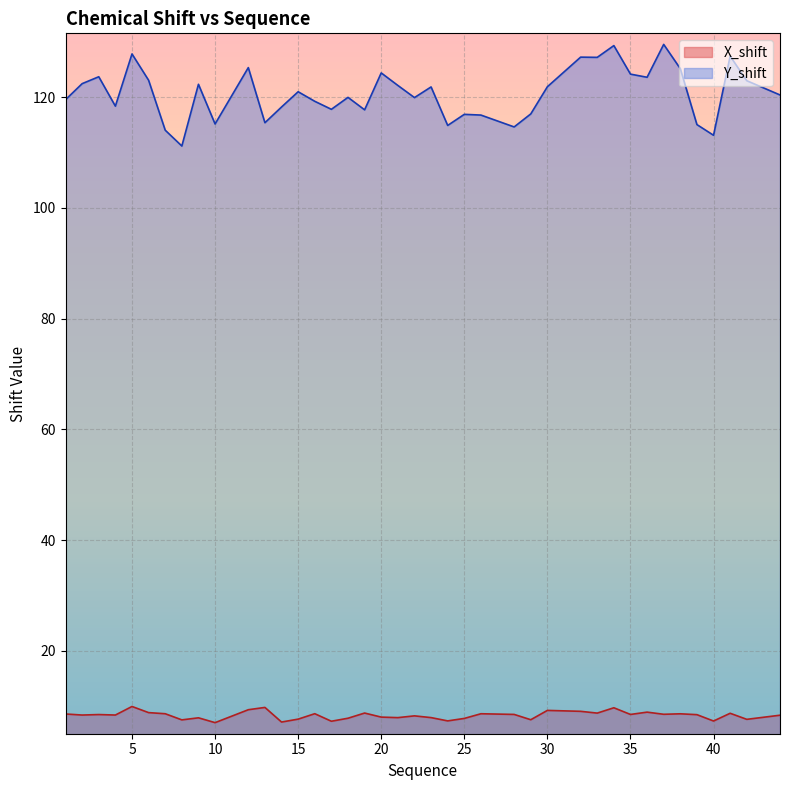

How many lines are shown in the chart?

2